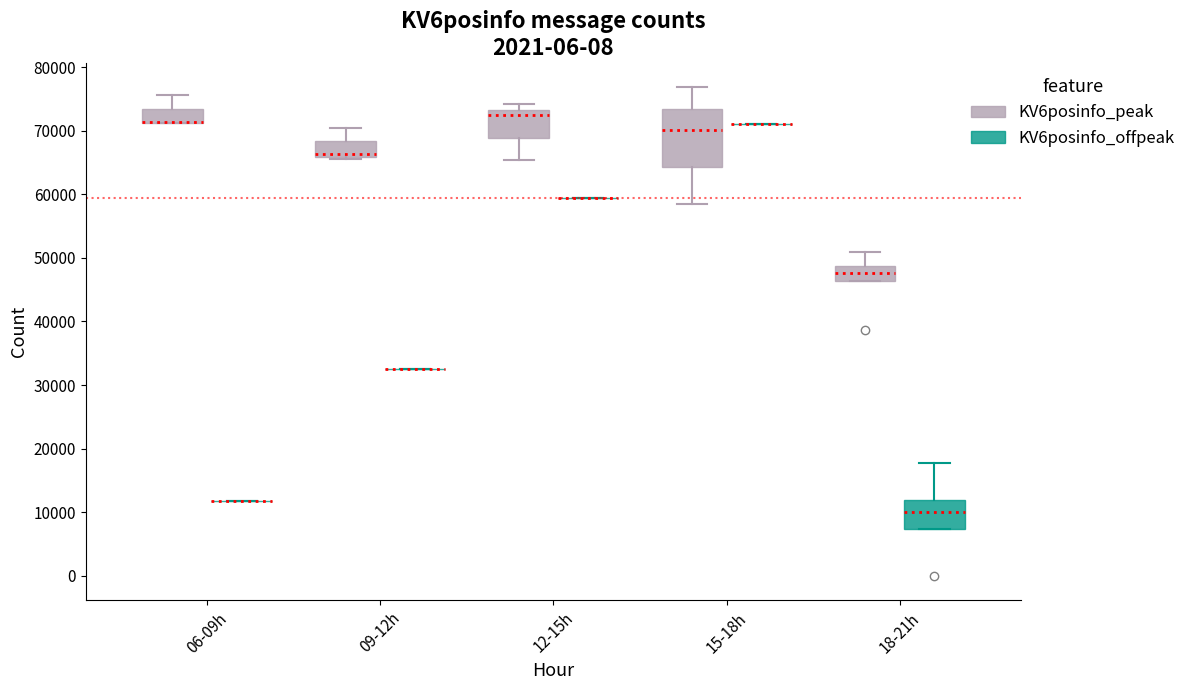

Reading left to right, read every box against the y-axis: the position of its median line, the range the box covers, and the ends of its whiskers. The values are not printed on the chart, so give them approximately, as read against the axis.

06-09h (KV6posinfo_peak): median 71000 (drawn on the box's lower edge), box 71000 to 73000, whiskers 71000 to 76000
06-09h (KV6posinfo_offpeak): box collapsed to a line at 12000, whiskers 12000 to 12000
09-12h (KV6posinfo_peak): median 66000 (just above the box's lower edge), box 66000 to 68000, whiskers 66000 (just below the box's lower edge) to 70000
09-12h (KV6posinfo_offpeak): box collapsed to a line at 33000, whiskers 33000 to 33000
12-15h (KV6posinfo_peak): median 72000, box 69000 to 73000, whiskers 65000 to 74000
12-15h (KV6posinfo_offpeak): box collapsed to a line at 59000, whiskers 59000 to 59000
15-18h (KV6posinfo_peak): median 70000, box 64000 to 73000, whiskers 58000 to 77000
15-18h (KV6posinfo_offpeak): box collapsed to a line at 71000, whiskers 71000 to 71000
18-21h (KV6posinfo_peak): median 48000, box 46000 to 49000, whiskers 46000 to 51000
18-21h (KV6posinfo_offpeak): median 10000, box 7000 to 12000, whiskers 7000 to 18000